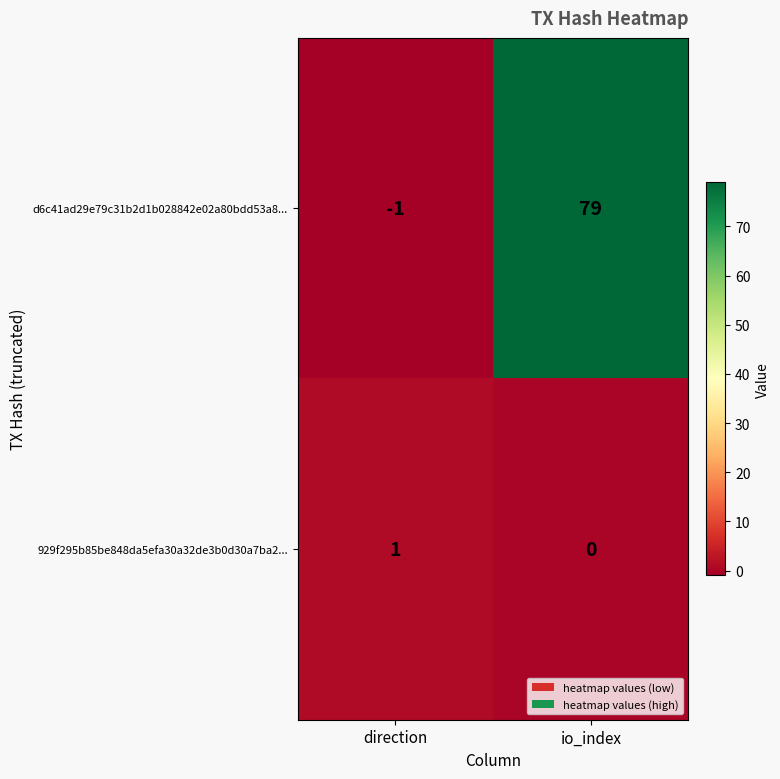

Which category has the lowest value across all series?

direction